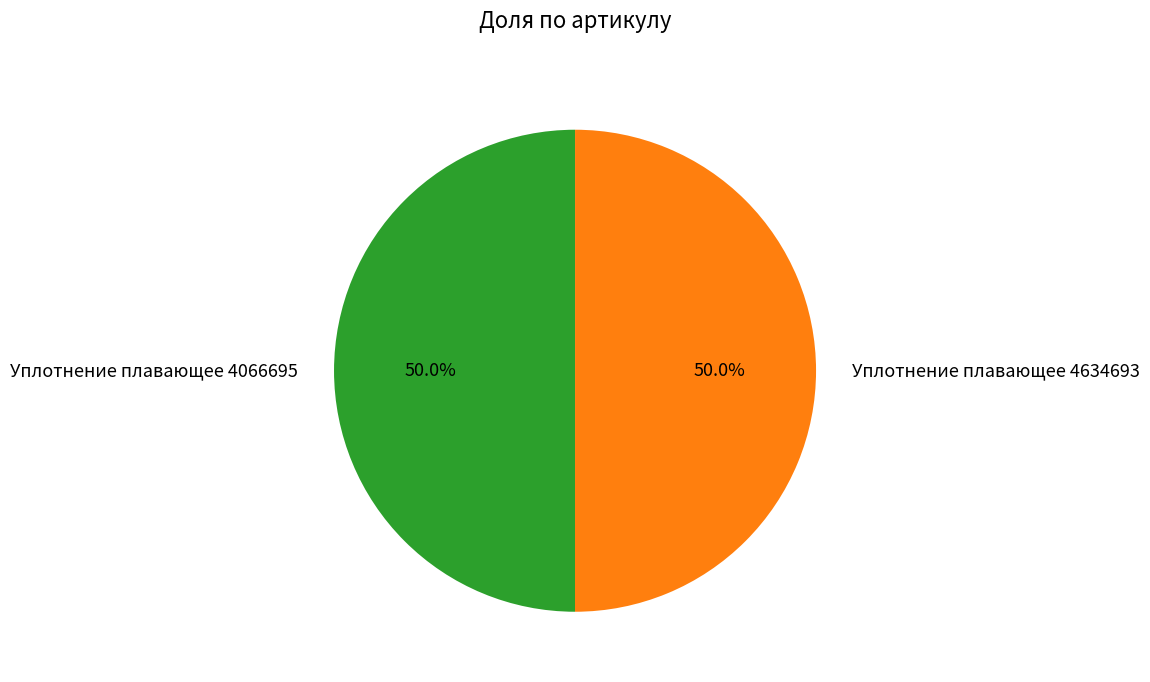

Approximately how many times larger is the value at Уплотнение плавающее 4634693 compared to Уплотнение плавающее 4066695?

1.0